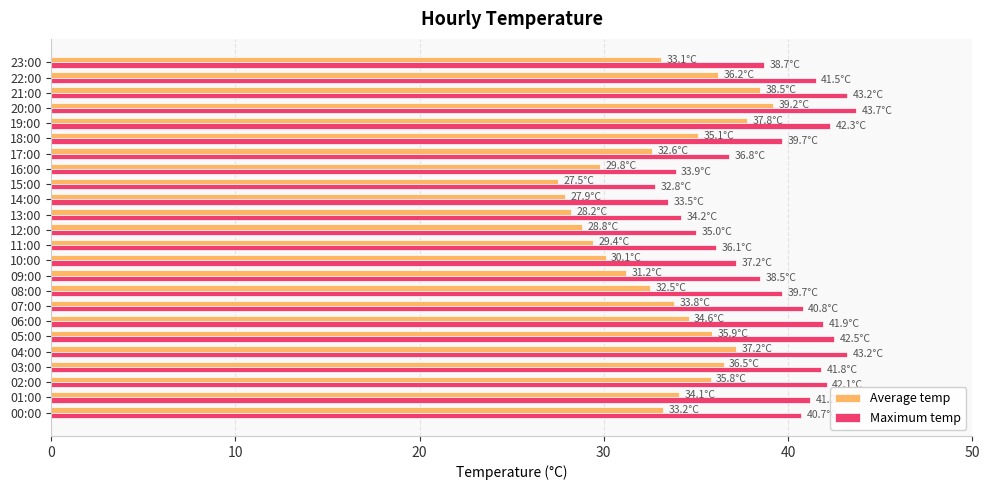

Which series has the largest total across all categories?

Maximum temp